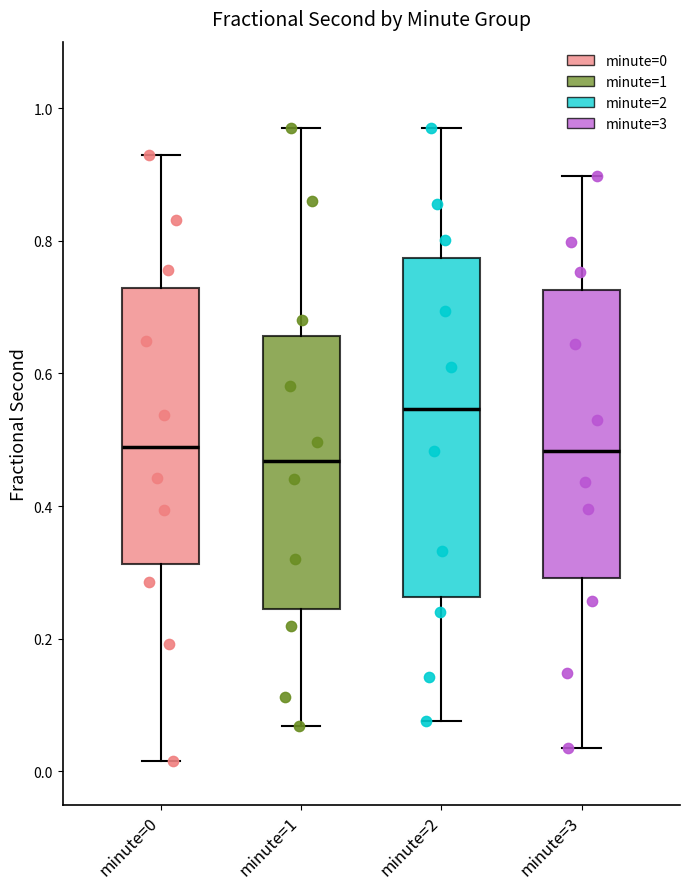

Which box is the tallest, from its lower edge to its upper edge?

minute=2